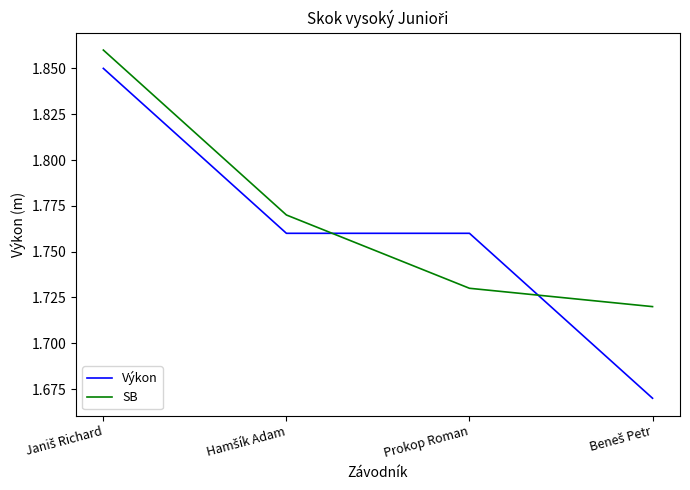

Does the chart have visible grid lines?

No